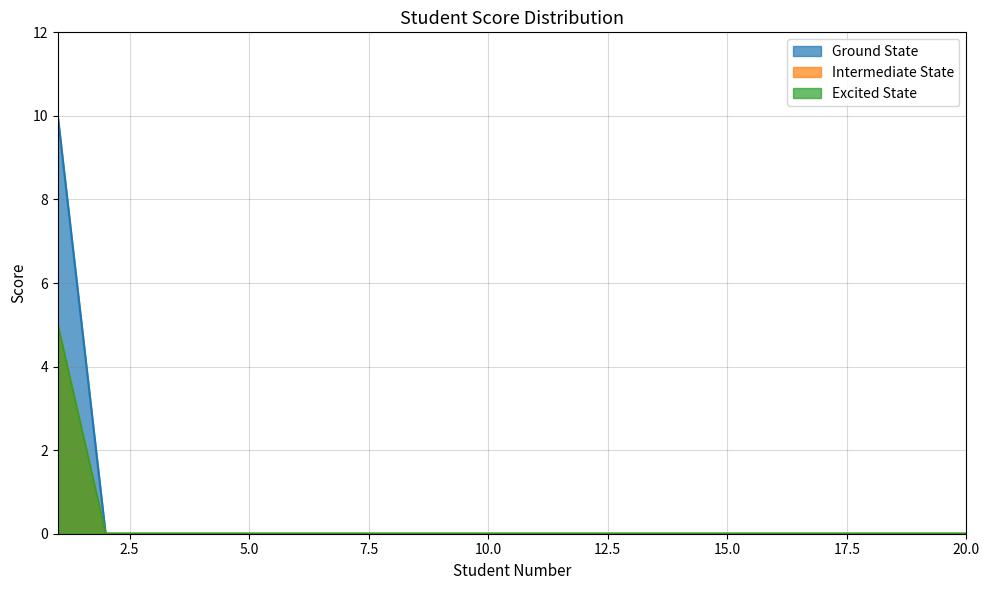

True or false: Excited State and Intermediate State intersect in this chart.

False